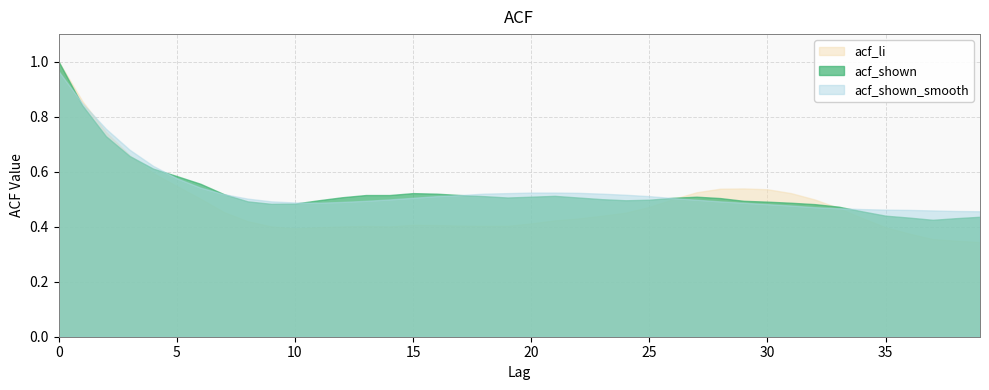

How many series are shown in this chart?

3